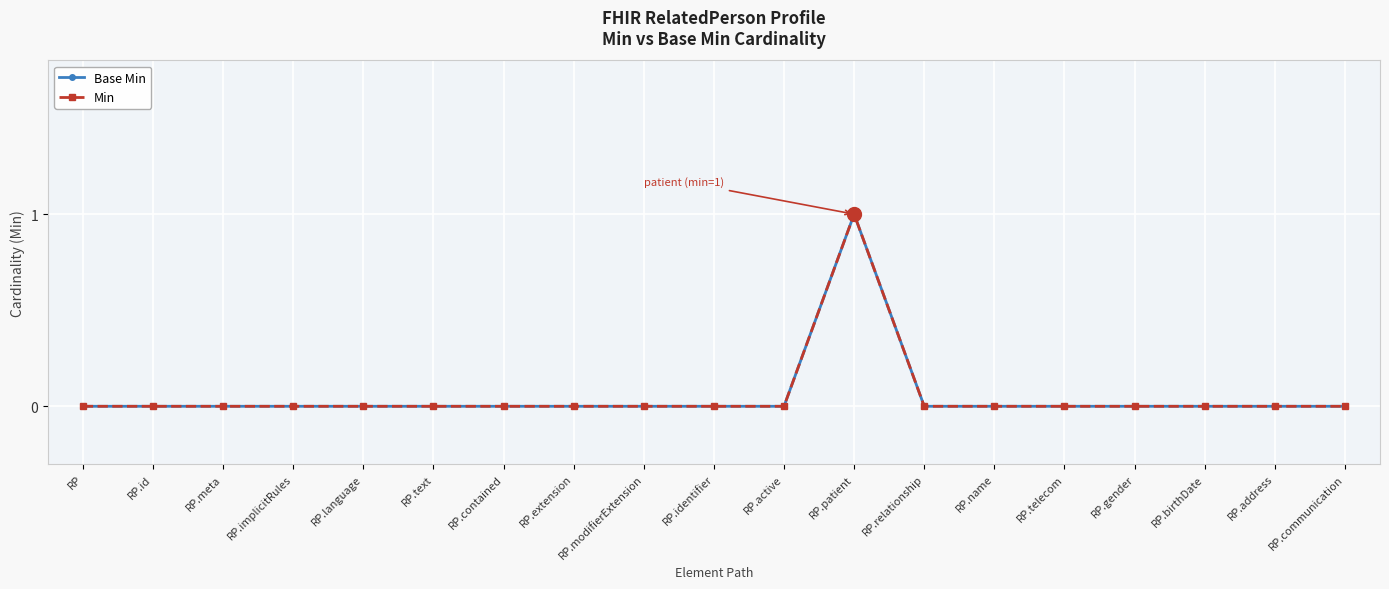

Is this an area chart (filled region under the line)?

No